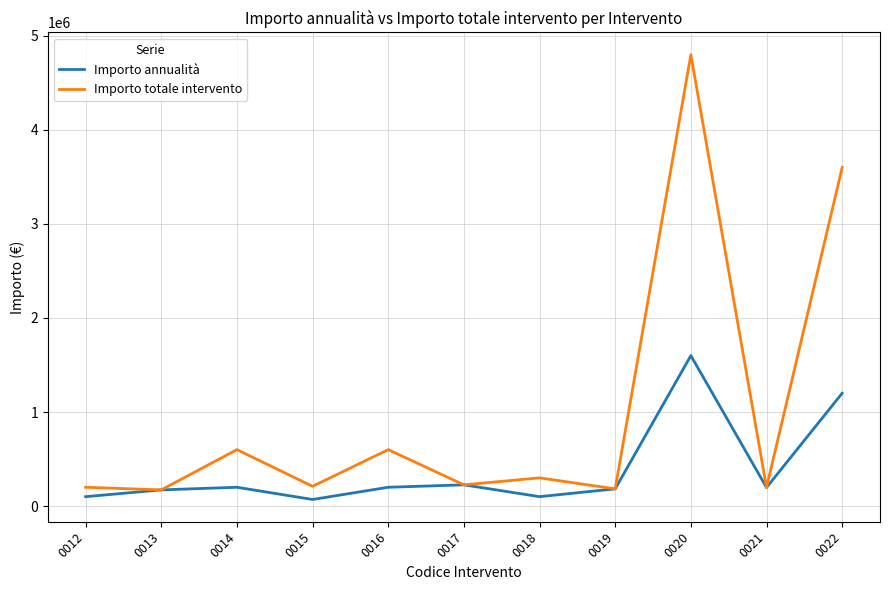

Rank the series by their maximum value, from lowest to highest.

Importo annualità, Importo totale intervento